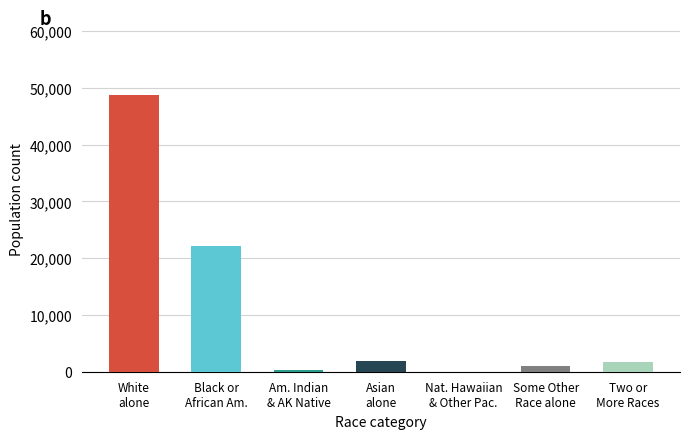

Where is the data nearest to the value 24355?

Black or
African Am.